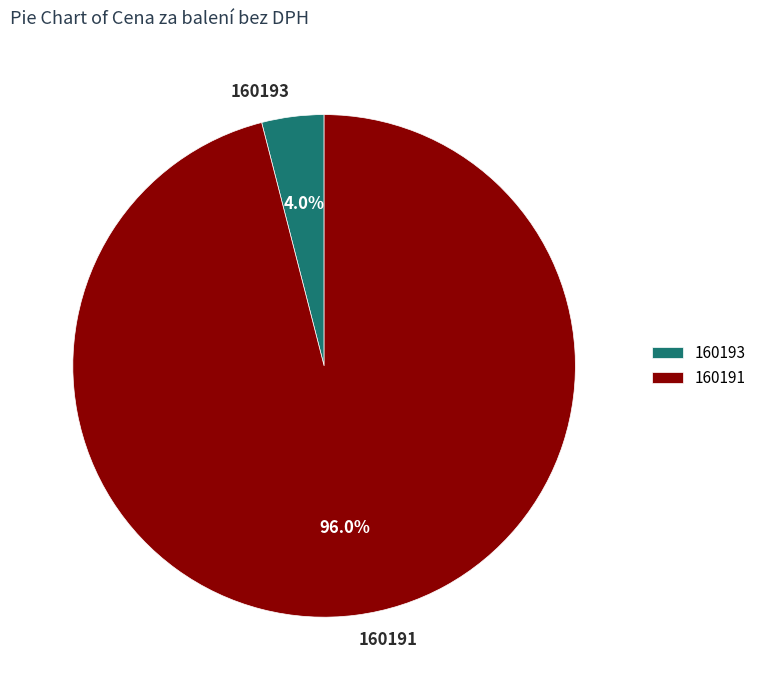

How many segments does this pie chart have?

2